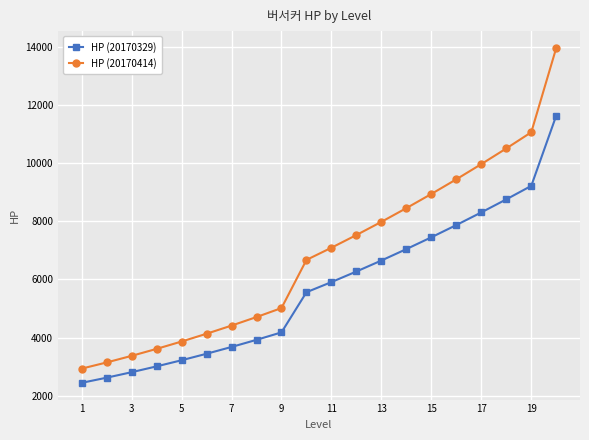

What is the value of the HP (20170414) point at the 8th from the left?

4708